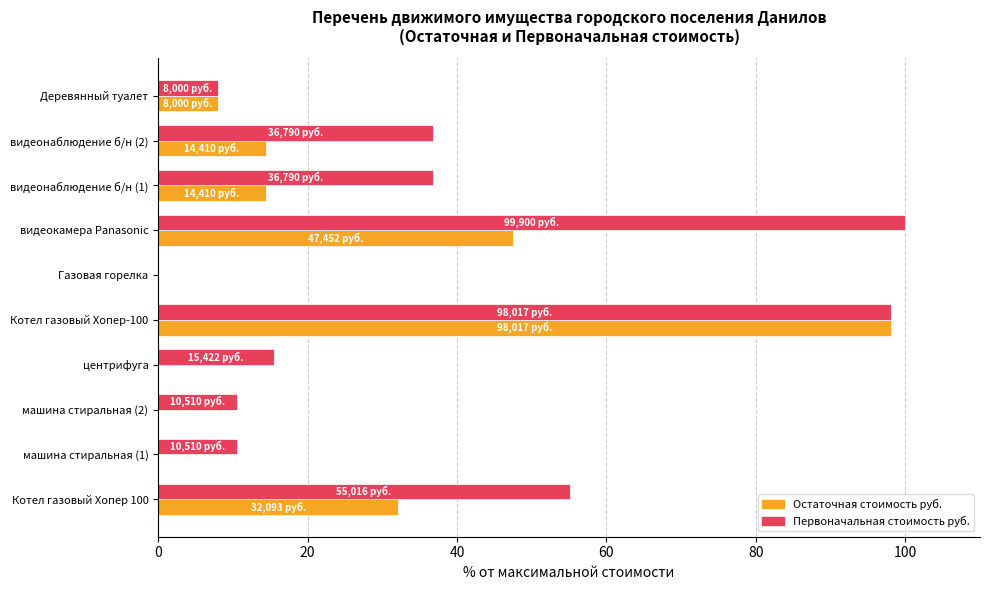

What is the maximum value shown in the chart?

100.0